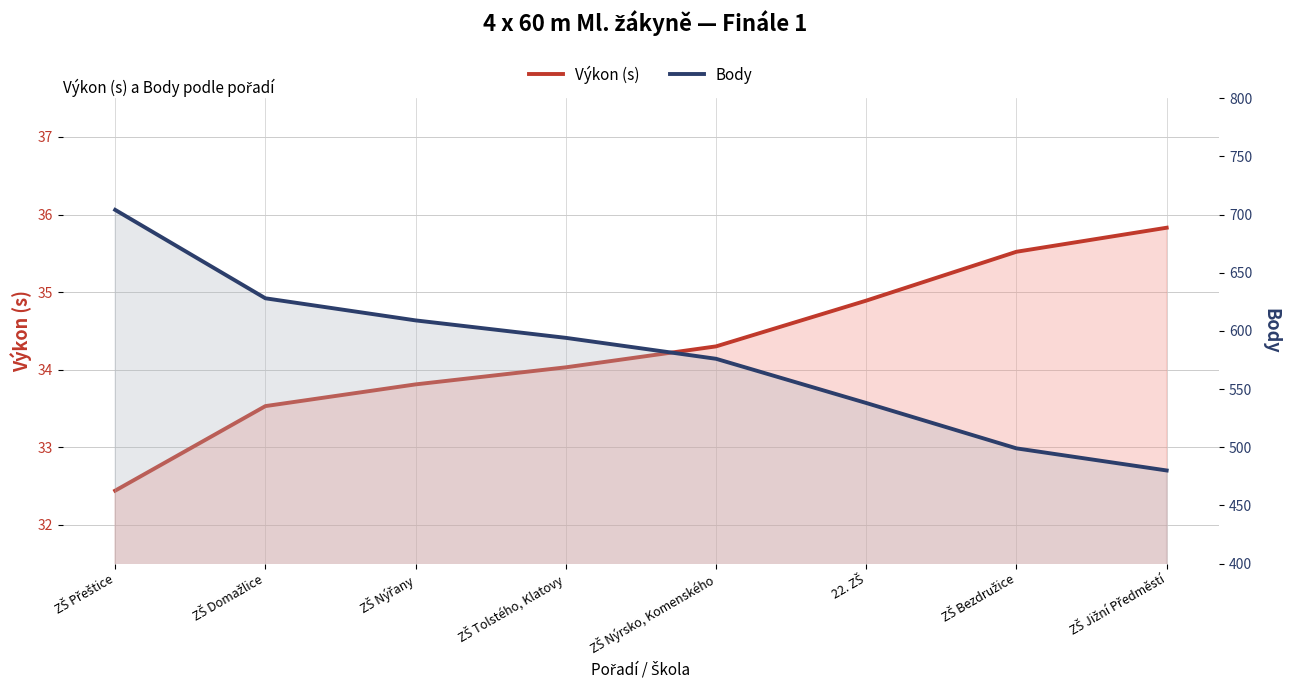

True or false: Body and Výkon (s) intersect in this chart.

False